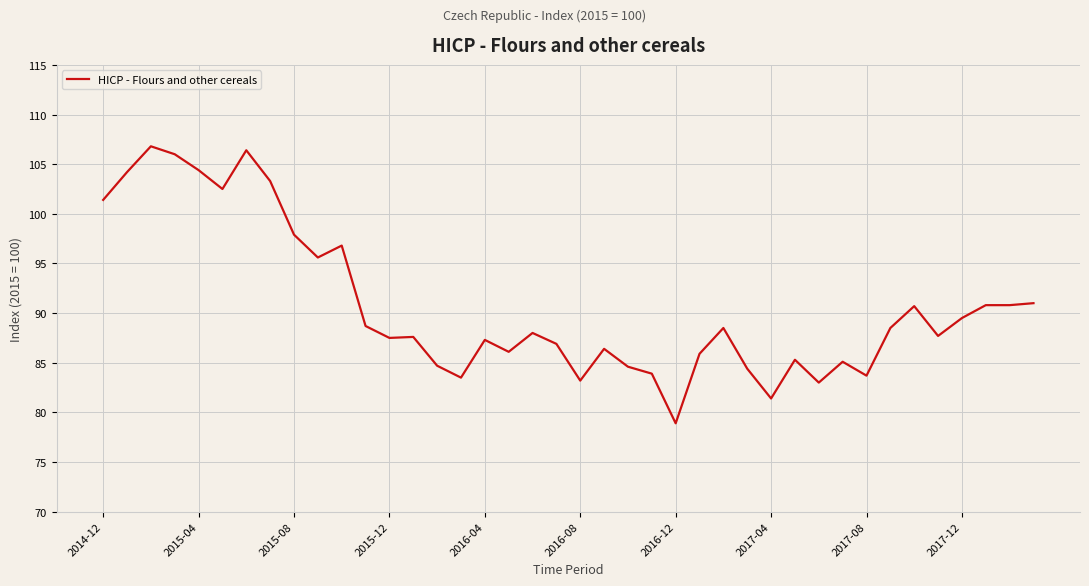

What is the difference between the maximum and minimum values?

27.9